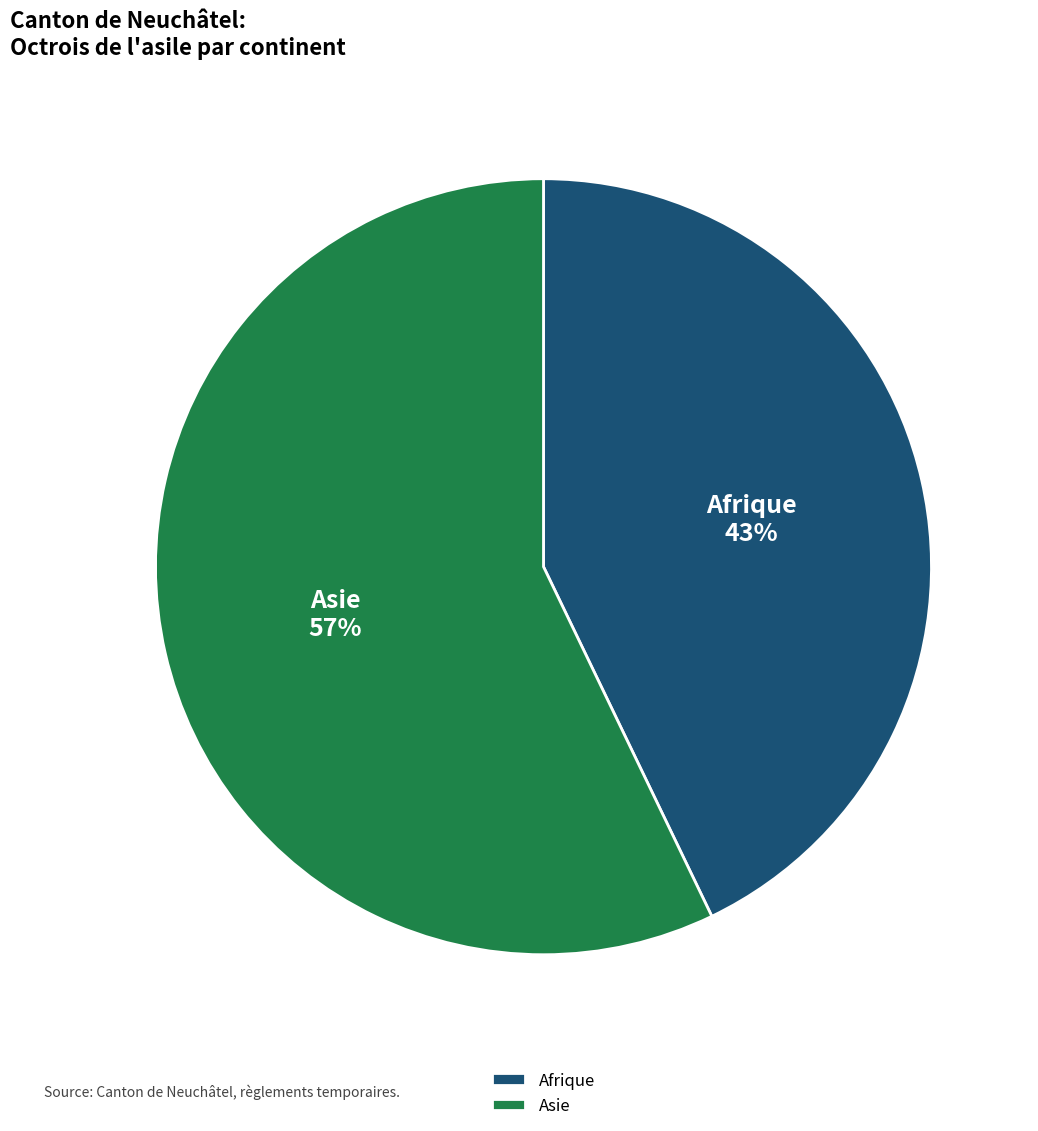

Is the sum of Afrique and Asie greater than half?

Yes